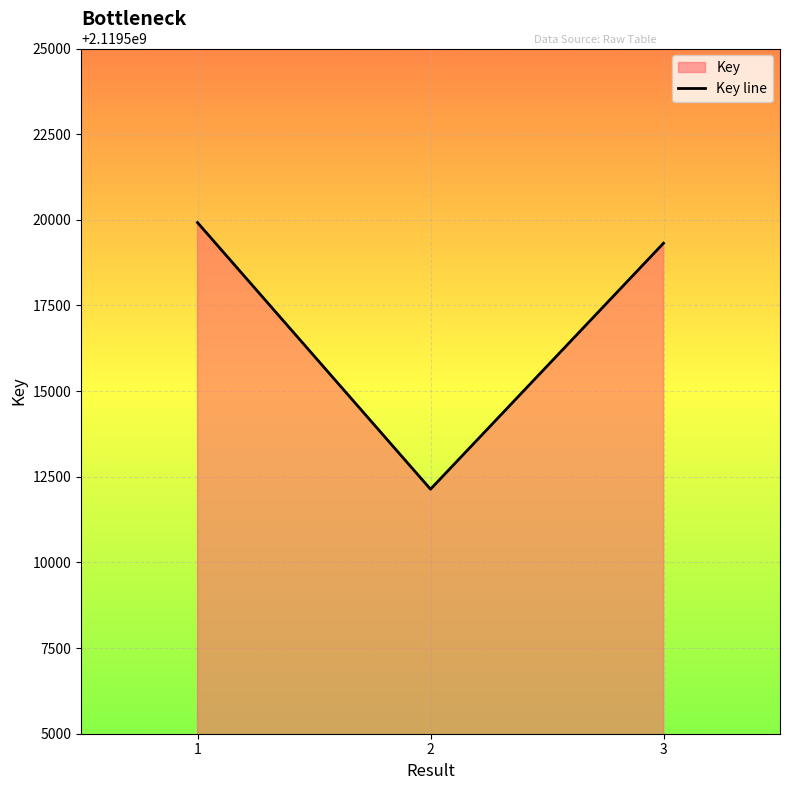

How many lines are shown in the chart?

1